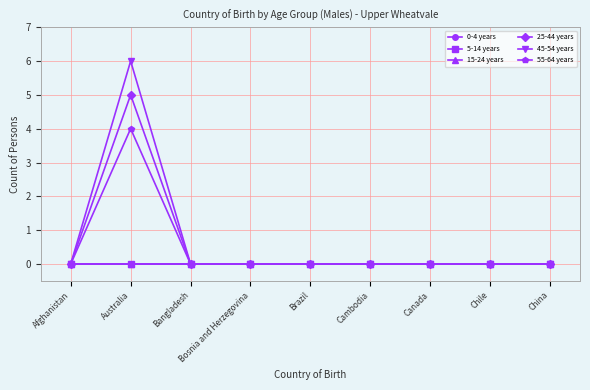

Reading left to right, transcribe all the data shown in this chart.

0-4 years: Afghanistan=0	Australia=0	Bangladesh=0	Bosnia and Herzegovina=0	Brazil=0	Cambodia=0	Canada=0	Chile=0	China=0
5-14 years: Afghanistan=0	Australia=0	Bangladesh=0	Bosnia and Herzegovina=0	Brazil=0	Cambodia=0	Canada=0	Chile=0	China=0
15-24 years: Afghanistan=0	Australia=0	Bangladesh=0	Bosnia and Herzegovina=0	Brazil=0	Cambodia=0	Canada=0	Chile=0	China=0
25-44 years: Afghanistan=0	Australia=5	Bangladesh=0	Bosnia and Herzegovina=0	Brazil=0	Cambodia=0	Canada=0	Chile=0	China=0
45-54 years: Afghanistan=0	Australia=6	Bangladesh=0	Bosnia and Herzegovina=0	Brazil=0	Cambodia=0	Canada=0	Chile=0	China=0
55-64 years: Afghanistan=0	Australia=4	Bangladesh=0	Bosnia and Herzegovina=0	Brazil=0	Cambodia=0	Canada=0	Chile=0	China=0